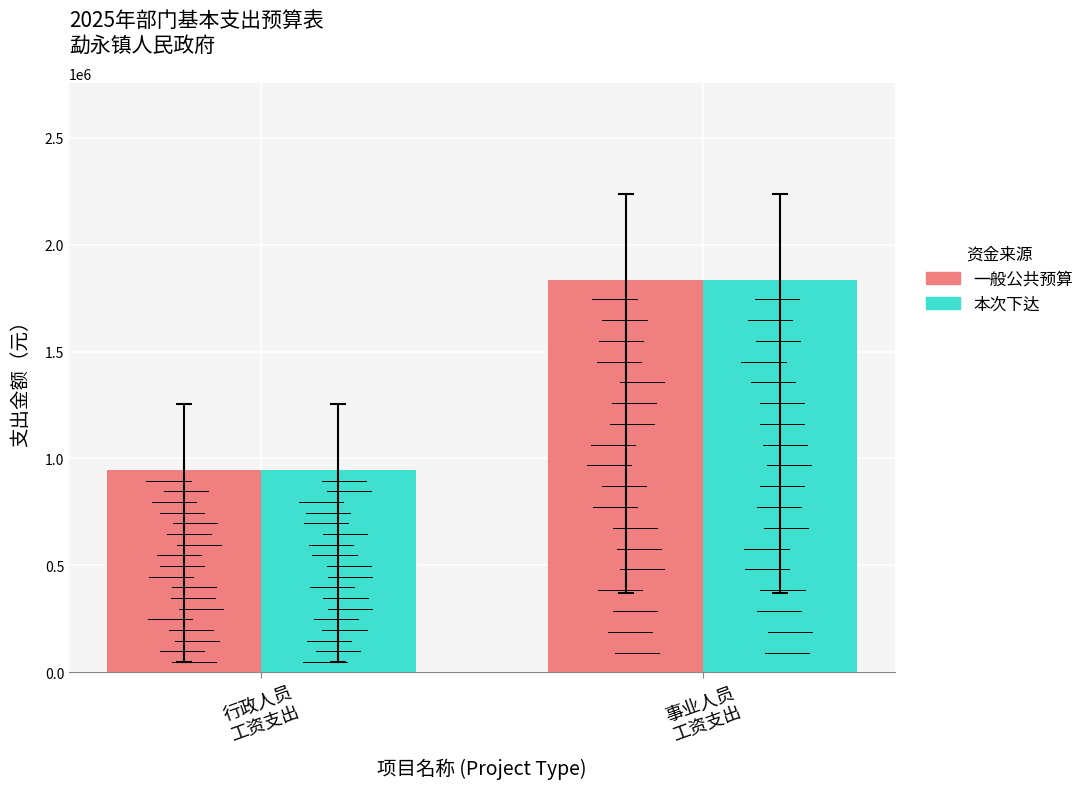

True or false: 本次下达 has a value of 1242850 at 事业人员
工资支出.

False